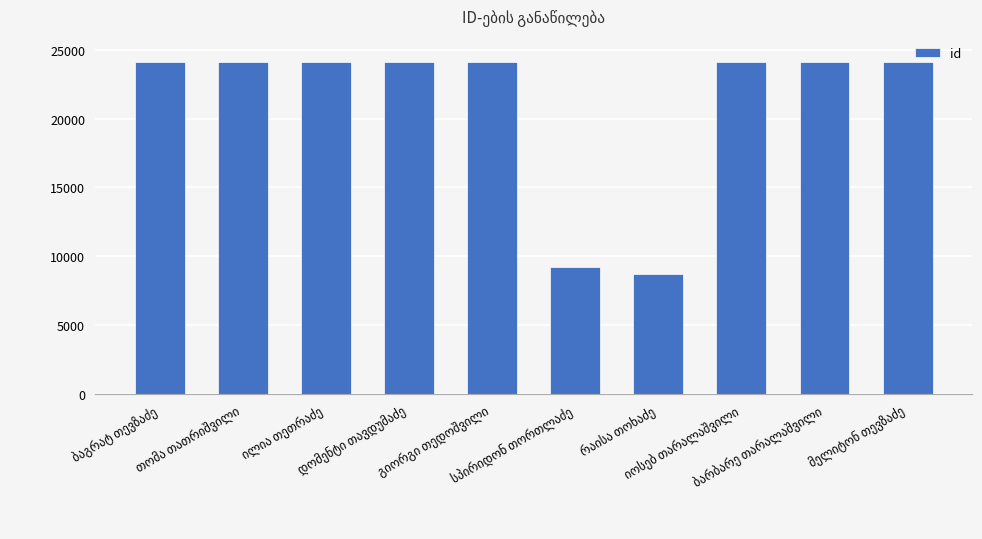

What is the smallest value displayed?

8687